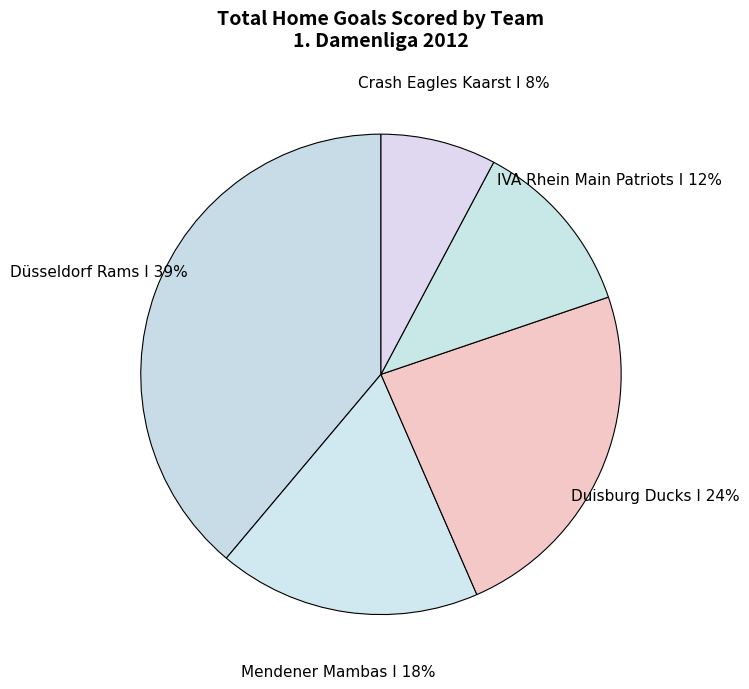

Is the sum of Crash Eagles Kaarst I and Mendener Mambas I greater than half?

No